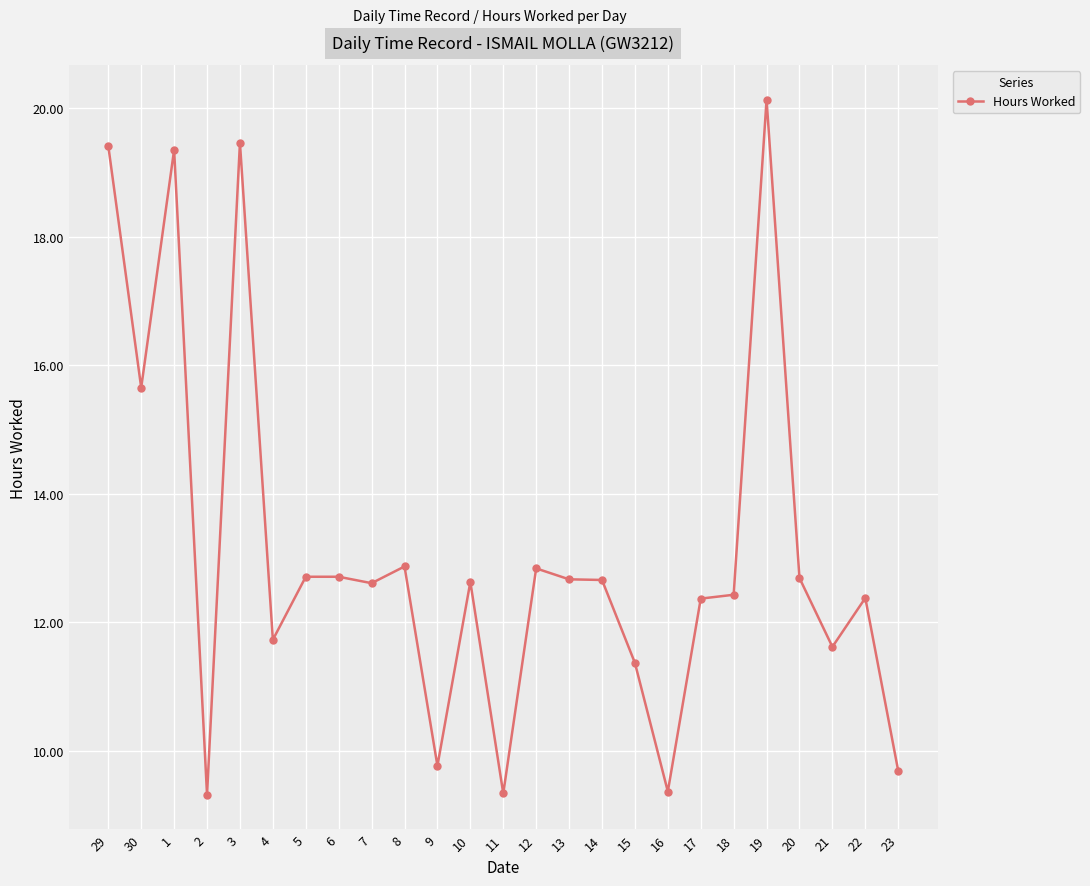

True or false: the data has more than 2 interior local peaks.

True